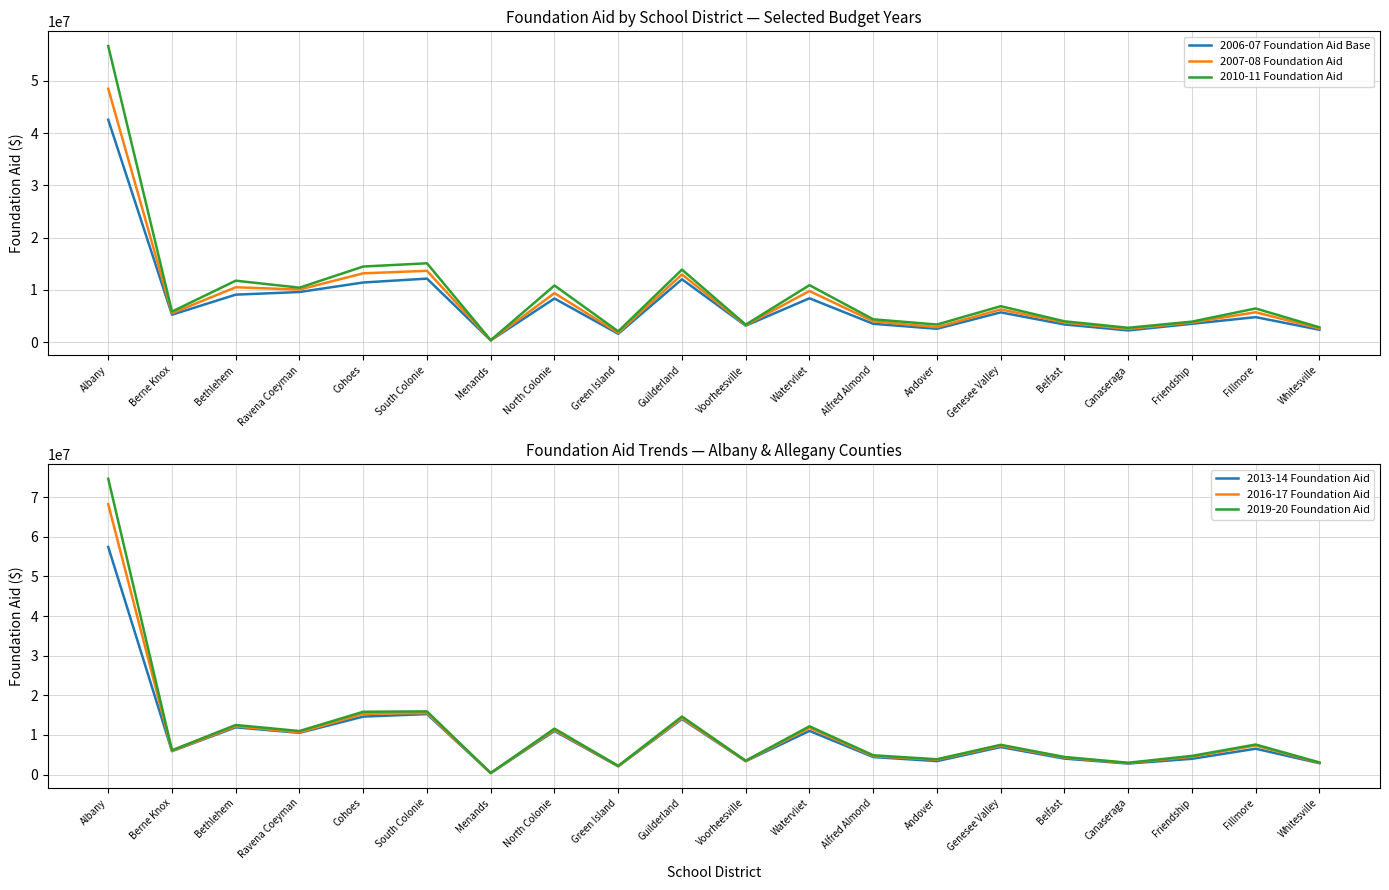

True or false: 2006-07 Foundation Aid Base and 2016-17 Foundation Aid intersect in this chart.

False